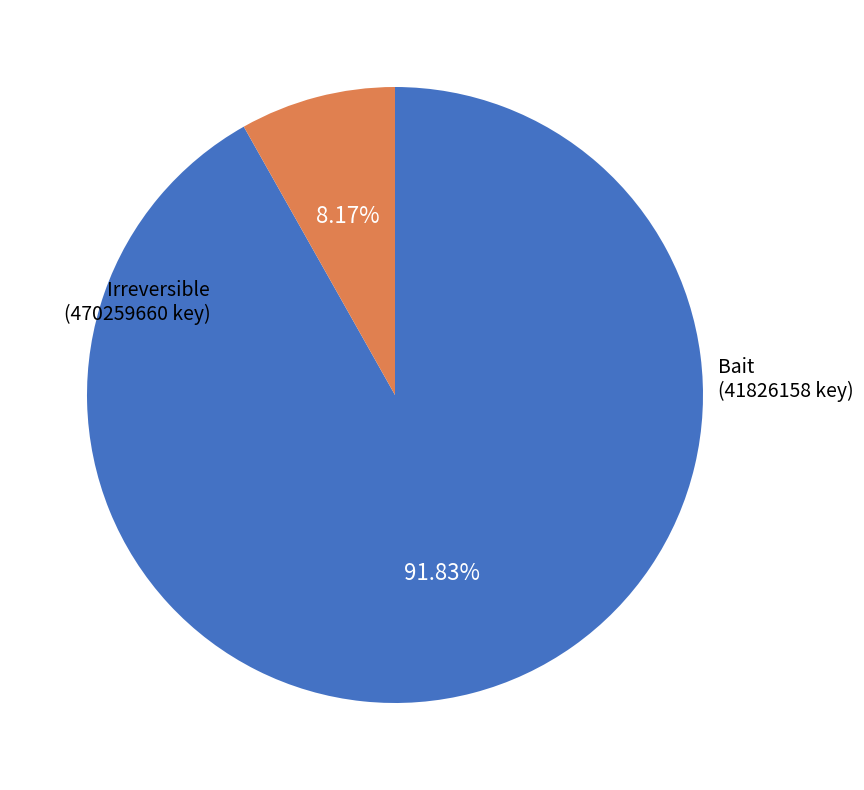

Is there a majority slice in this chart?

Yes